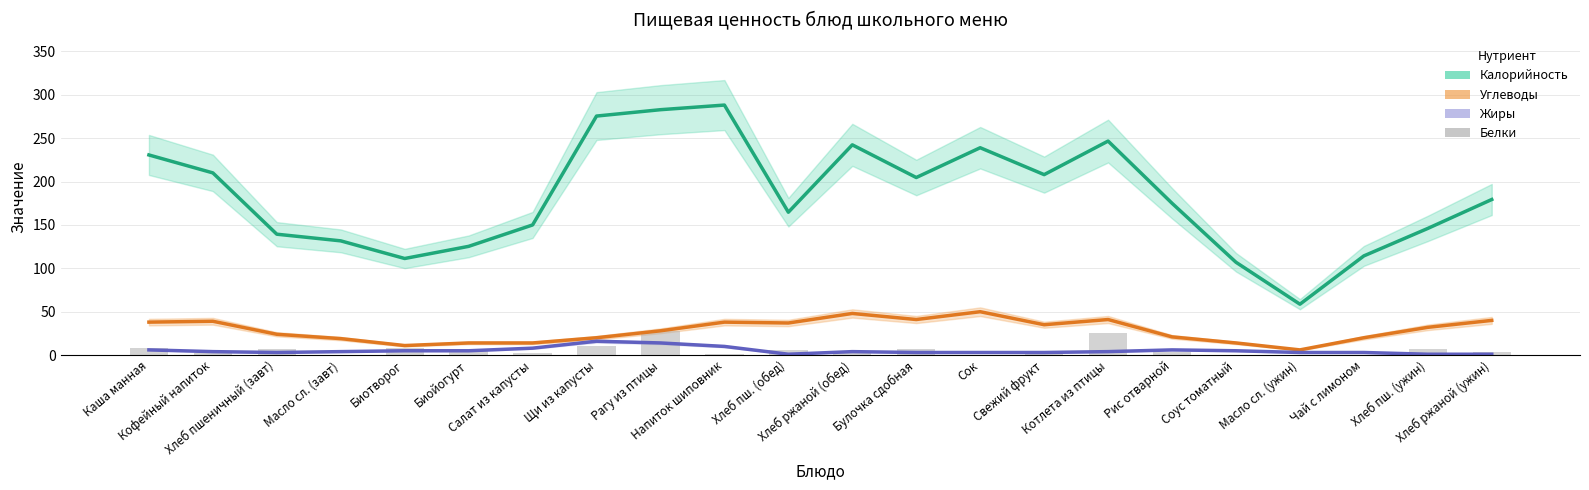

What is the approximate value of Жиры (forecast) at Чай с лимоном?

3.0